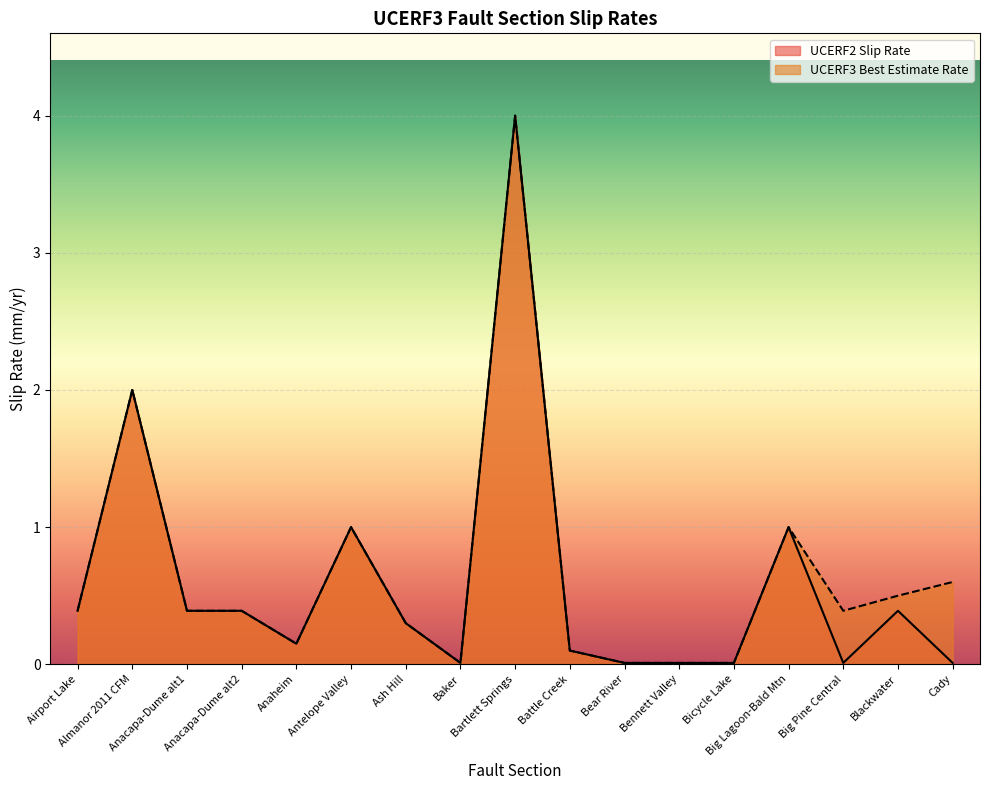

How many data points does each series have?

17